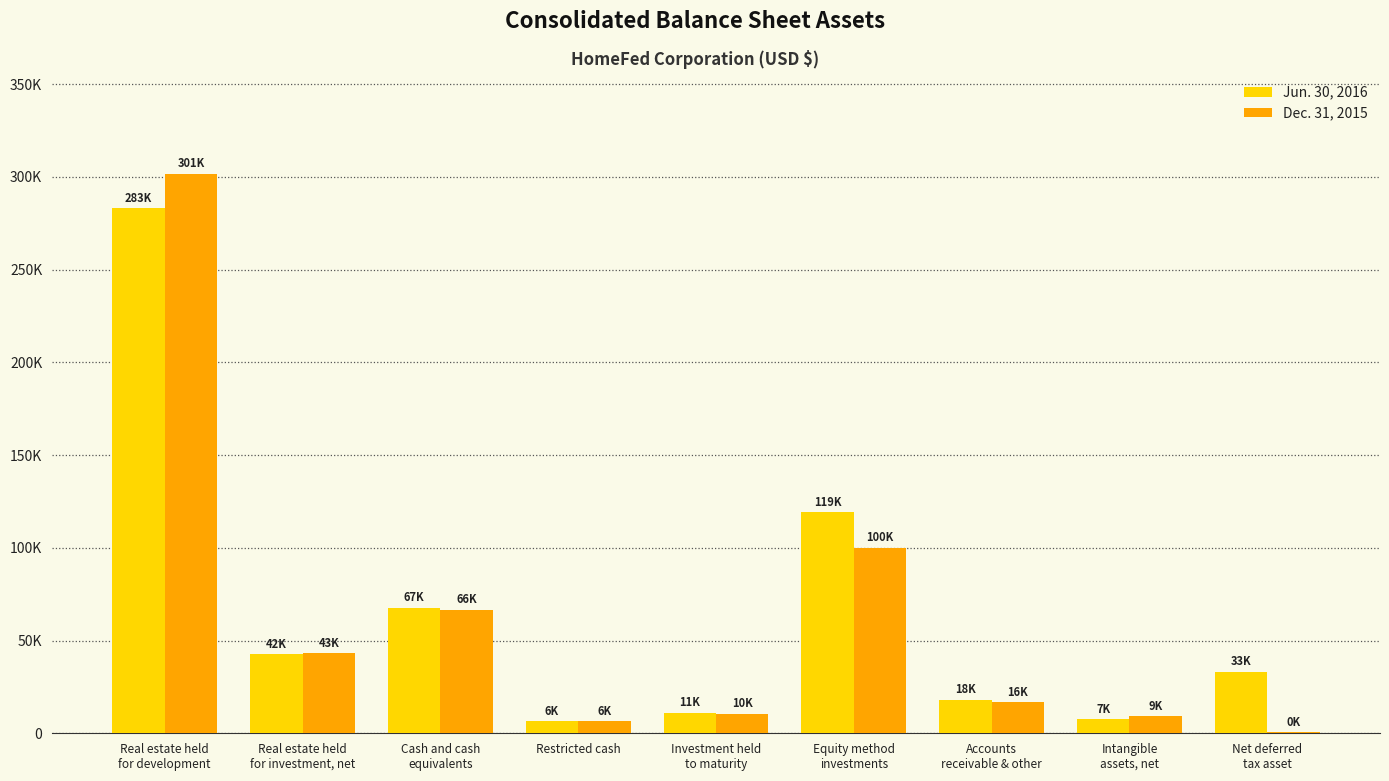

What is the difference between the Jun. 30, 2016 values at Net deferred
tax asset and Real estate held
for investment, net?

9542